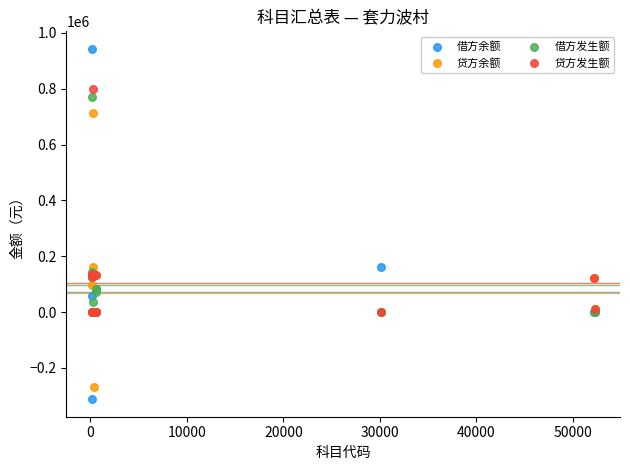

What are all the series names shown in the legend?

借方余额, 贷方余额, 借方发生额, 贷方发生额